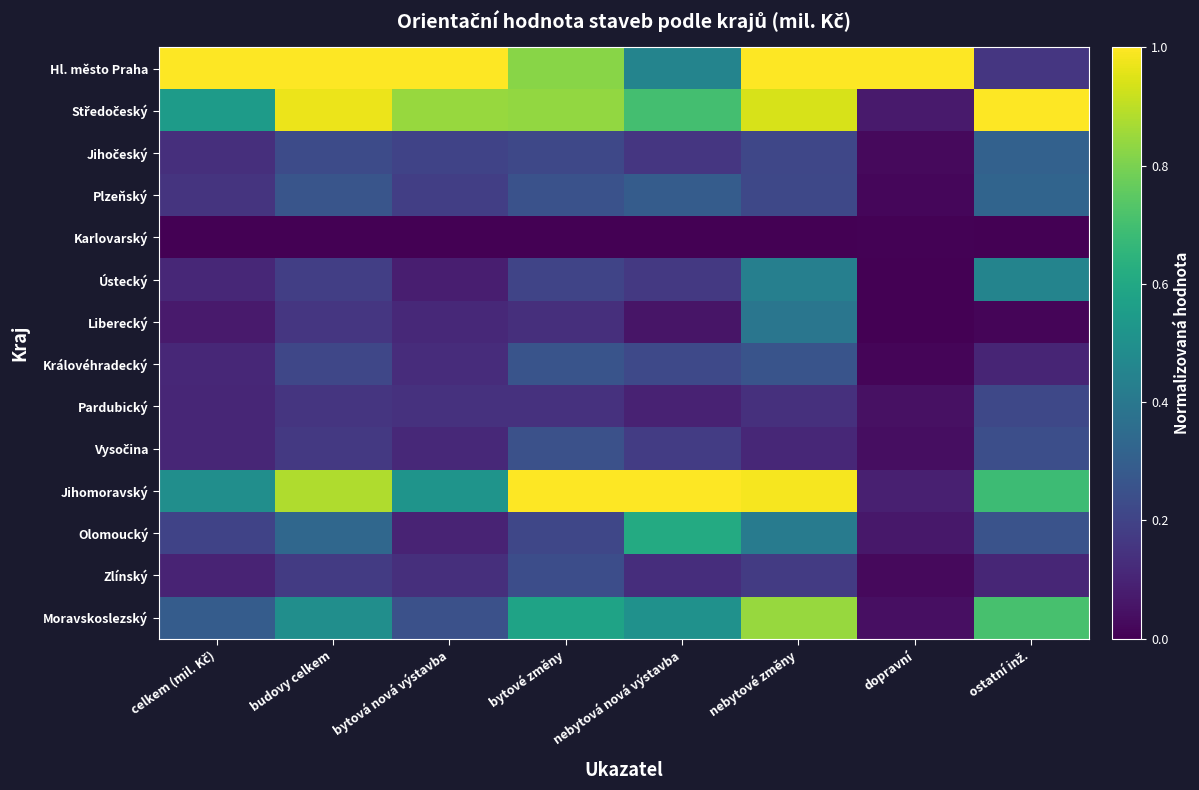

Between dopravní and nebytové změny, which is larger?

dopravní